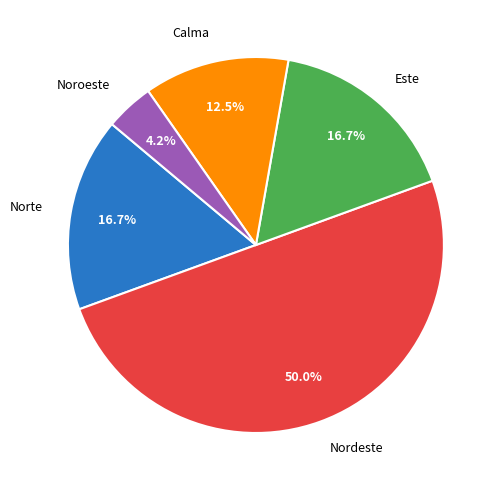

Which category has the smallest portion of the pie?

Noroeste